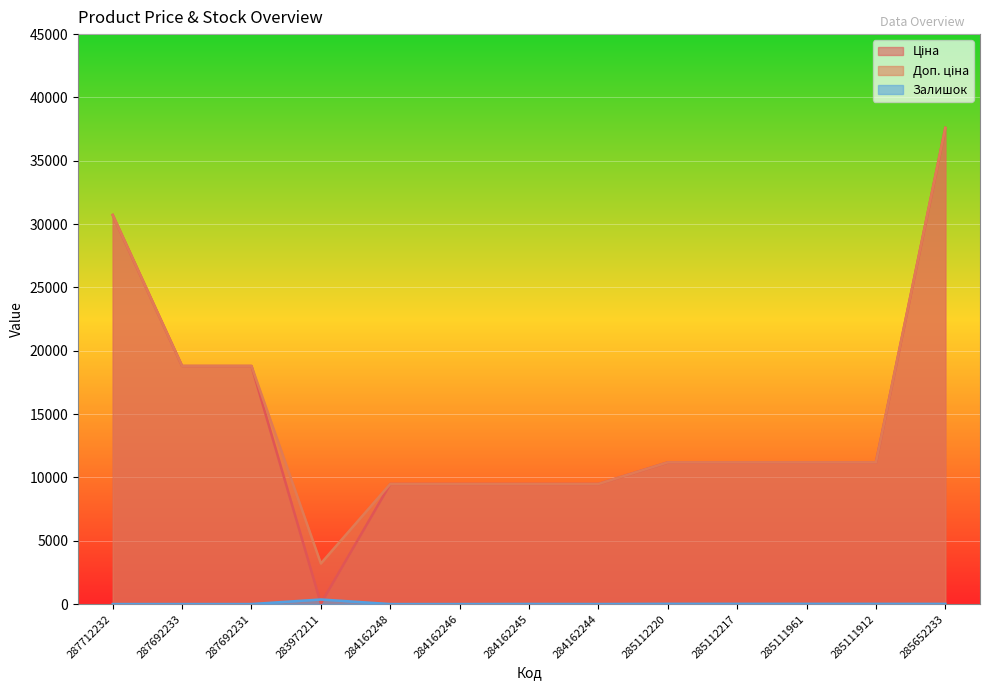

What is the label of the 8th point from the right?

284162246